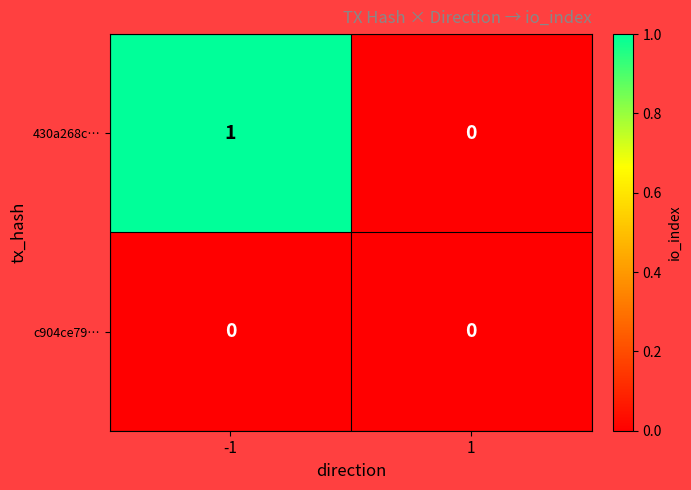

Between -1 and 1, which series saw the biggest shift?

430a268c…